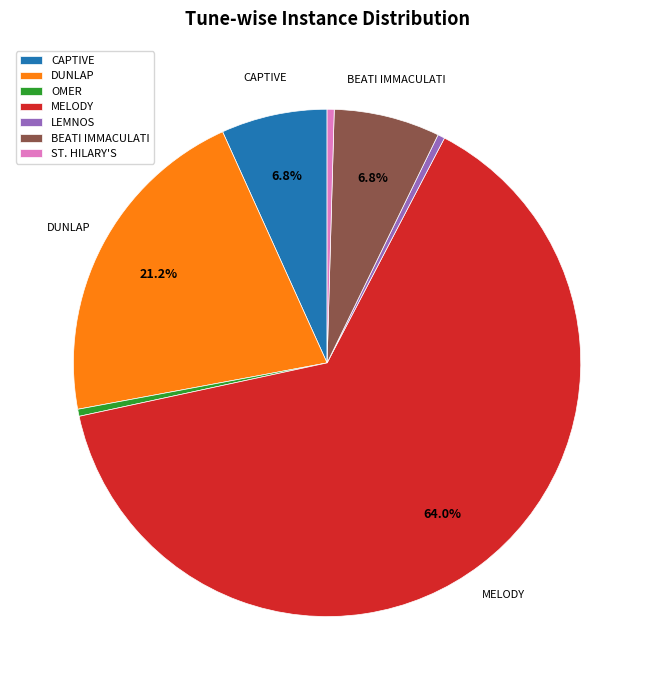

Does any single category account for the majority?

Yes